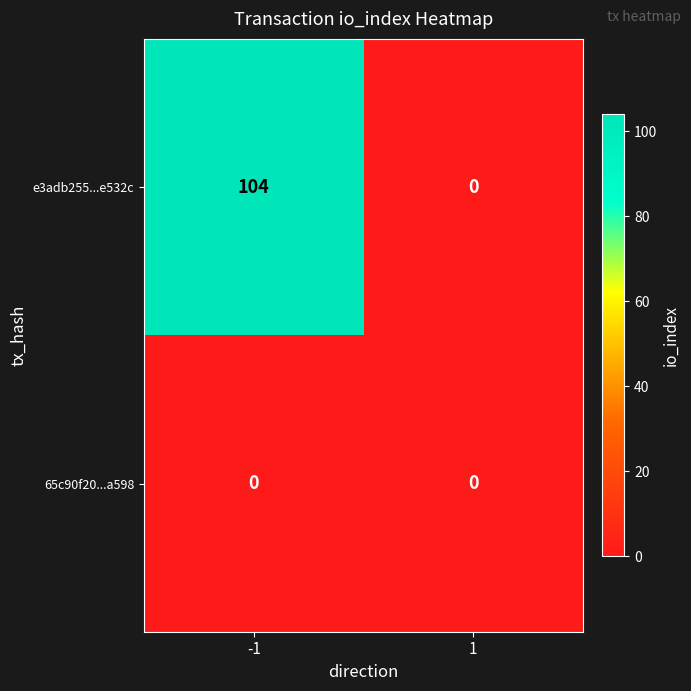

Reading right to left, what are all the values shown in this chart?

e3adb255...e532c: 1=0	-1=104
65c90f20...a598: 1=0	-1=0